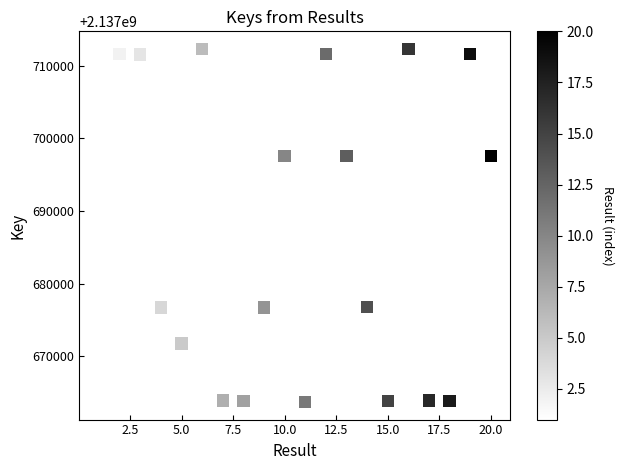

What is the range of Y values (max minus min)?

48642